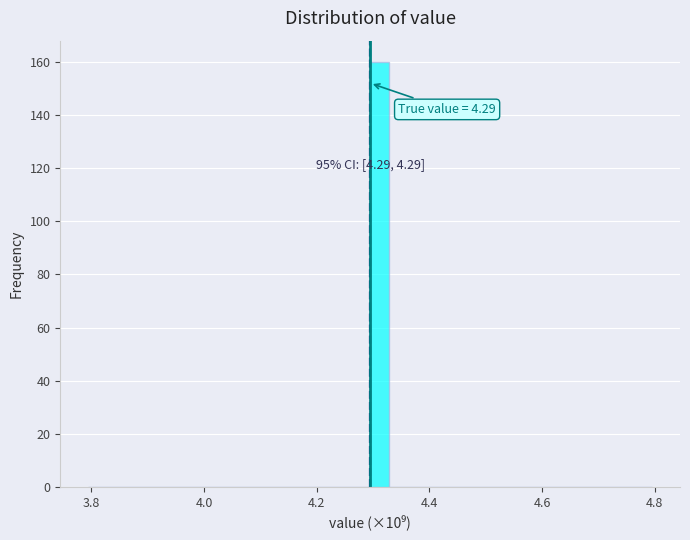

Around what value on the x-axis is the tallest bar? Give the approximate position of its centre, as read against the axis.

4.32